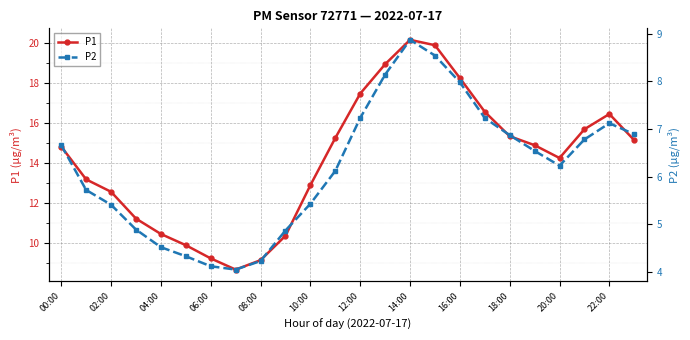

Is it true that P1 equals 20.1 at 14:00?

True